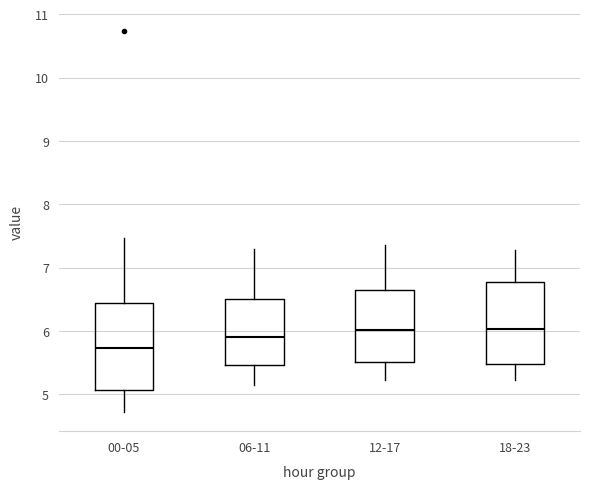

Which box's median line is the lowest?

00-05